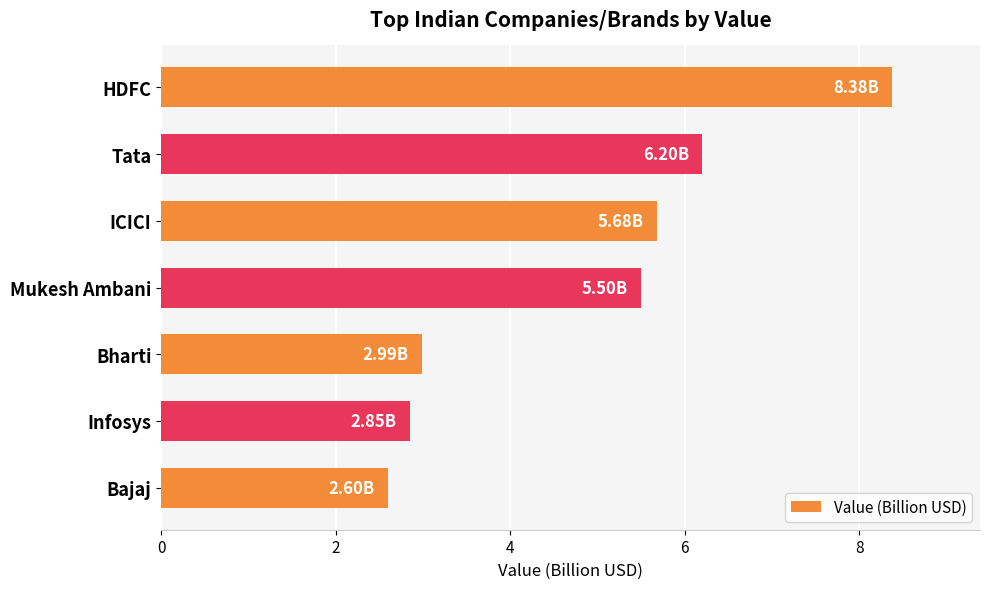

What is the label of the 2nd bar from the top?

Tata